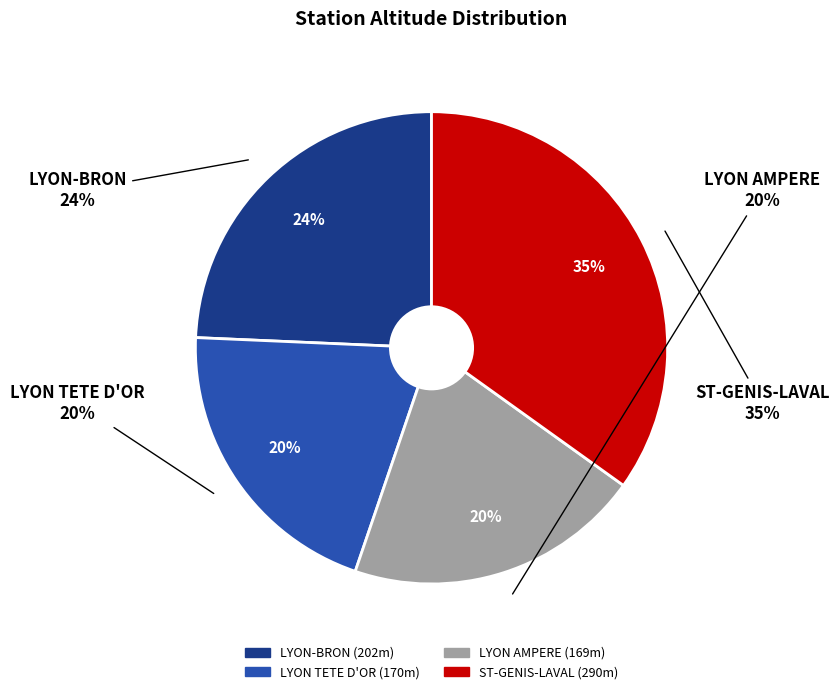

Which category has the smallest portion of the pie?

LYON AMPERE